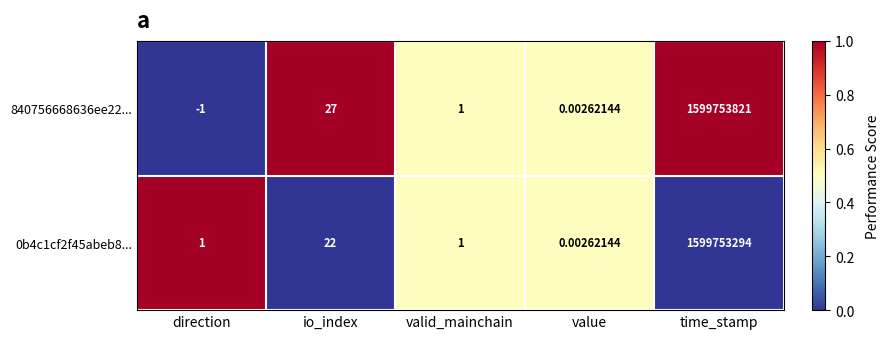

Which category has the lowest value across all series?

direction